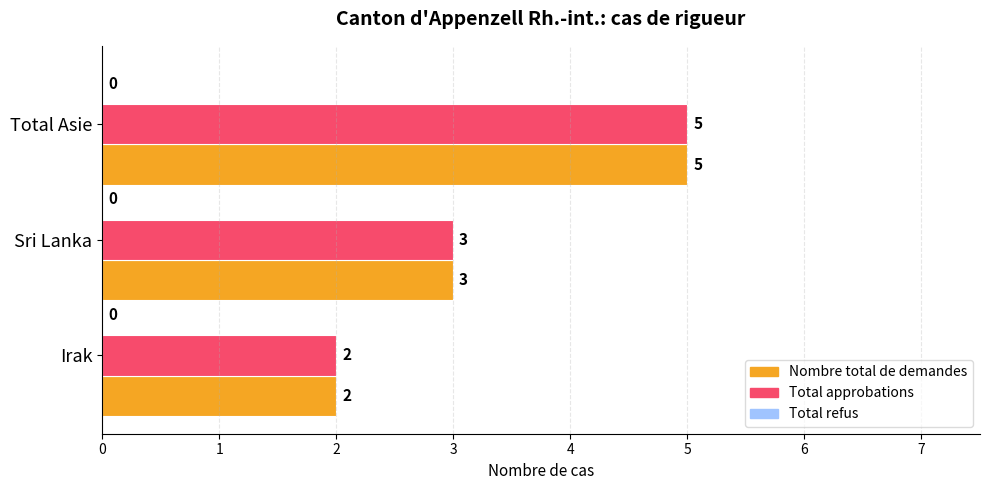

Is the value of Nombre total de demandes at Irak greater than the value of Total approbations at Total Asie?

No